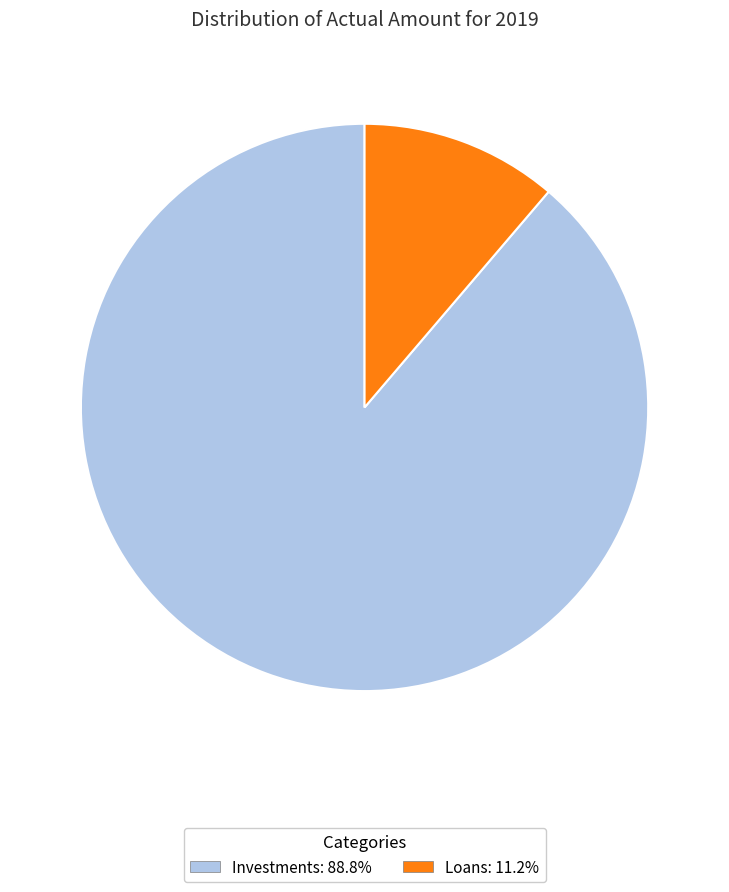

Is it true that Loans is 1% of the pie?

False